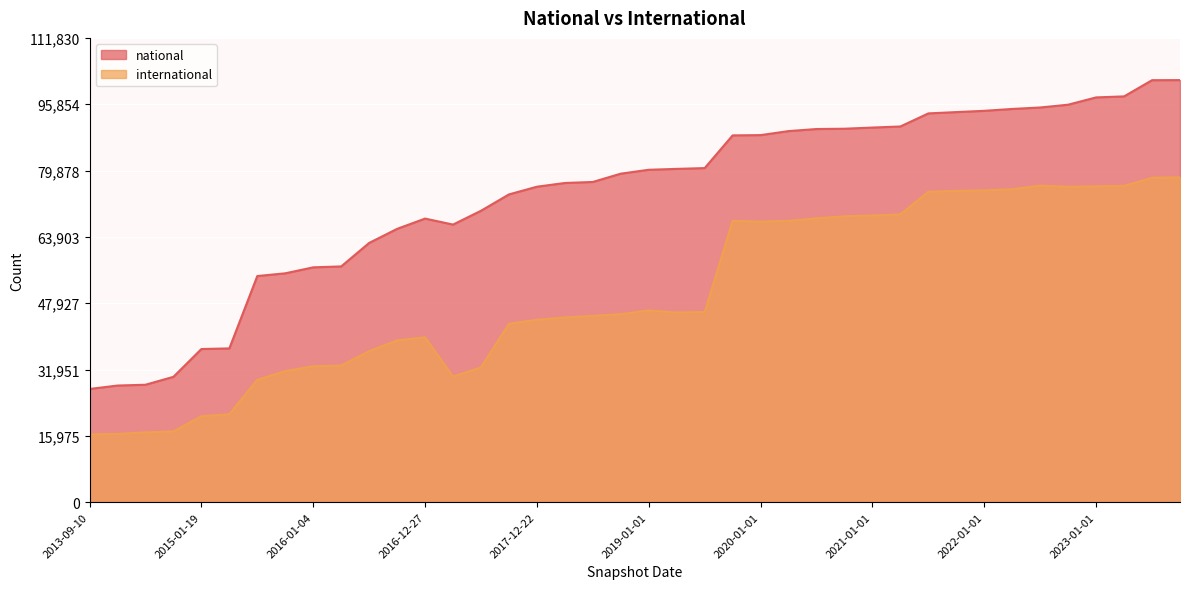

Reading left to right, extract all data points from this chart.

national: 2013-09-10=27266	2013-12-20=28092	2014-03-28=28284	2014-09-08=30190	2015-01-19=36887	2015-04-09=37038	2015-07-03=54467	2015-10-01=55125	2016-01-04=56564	2016-04-05=56785	2016-07-04=62440	2016-10-07=65831	2016-12-27=68308	2017-04-12=66864	2017-07-24=70191	2017-10-12=74130	2017-12-22=75983	2018-04-09=76883	2018-07-11=77129	2018-09-28=79129	2019-01-01=80064	2019-04-06=80278	2019-07-01=80471	2019-10-09=88348	2020-01-01=88413	2020-04-01=89381	2020-07-01=89879	2020-10-01=89952	2021-01-01=90233	2021-04-01=90495	2021-07-01=93643	2021-10-01=93958	2022-01-01=94265	2022-04-01=94713	2022-07-01=95067	2022-10-01=95741	2023-01-01=97495	2023-04-01=97742	2023-07-01=101644	2023-10-01=101664
international: 2013-09-10=16305	2013-12-20=16442	2014-03-28=16817	2014-09-08=17047	2015-01-19=20703	2015-04-09=21186	2015-07-03=29478	2015-10-01=31569	2016-01-04=32742	2016-04-05=32911	2016-07-04=36382	2016-10-07=38967	2016-12-27=39713	2017-04-12=30263	2017-07-24=32463	2017-10-12=42970	2017-12-22=43932	2018-04-09=44495	2018-07-11=44877	2018-09-28=45291	2019-01-01=46184	2019-04-06=45692	2019-07-01=45802	2019-10-09=67777	2020-01-01=67572	2020-04-01=67755	2020-07-01=68381	2020-10-01=68854	2021-01-01=69059	2021-04-01=69322	2021-07-01=74771	2021-10-01=74978	2022-01-01=75097	2022-04-01=75383	2022-07-01=76251	2022-10-01=75984	2023-01-01=76083	2023-04-01=76196	2023-07-01=78136	2023-10-01=78239